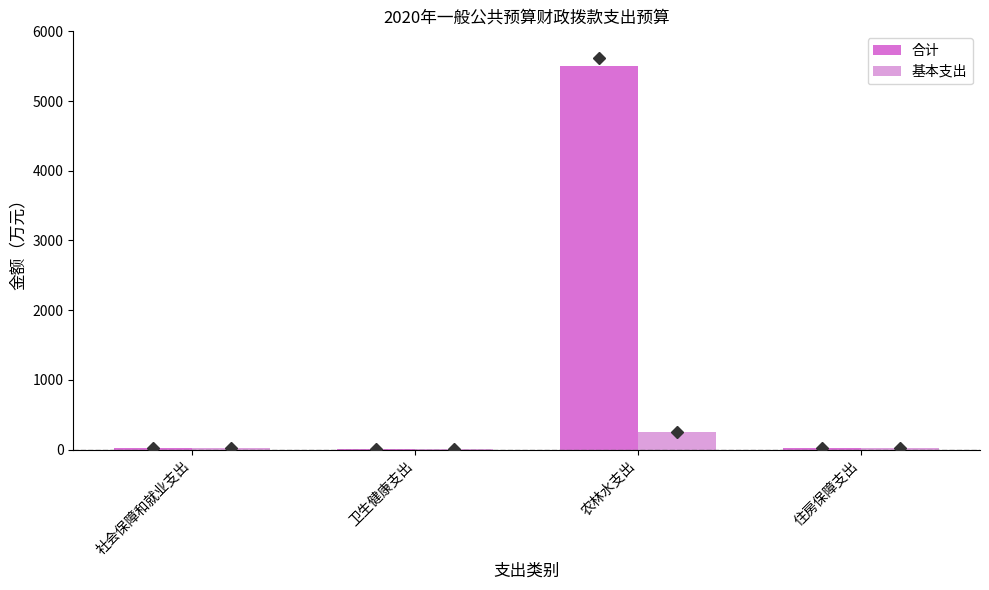

The value of 合计 at 农林水支出 is 7205.1. True or false?

False